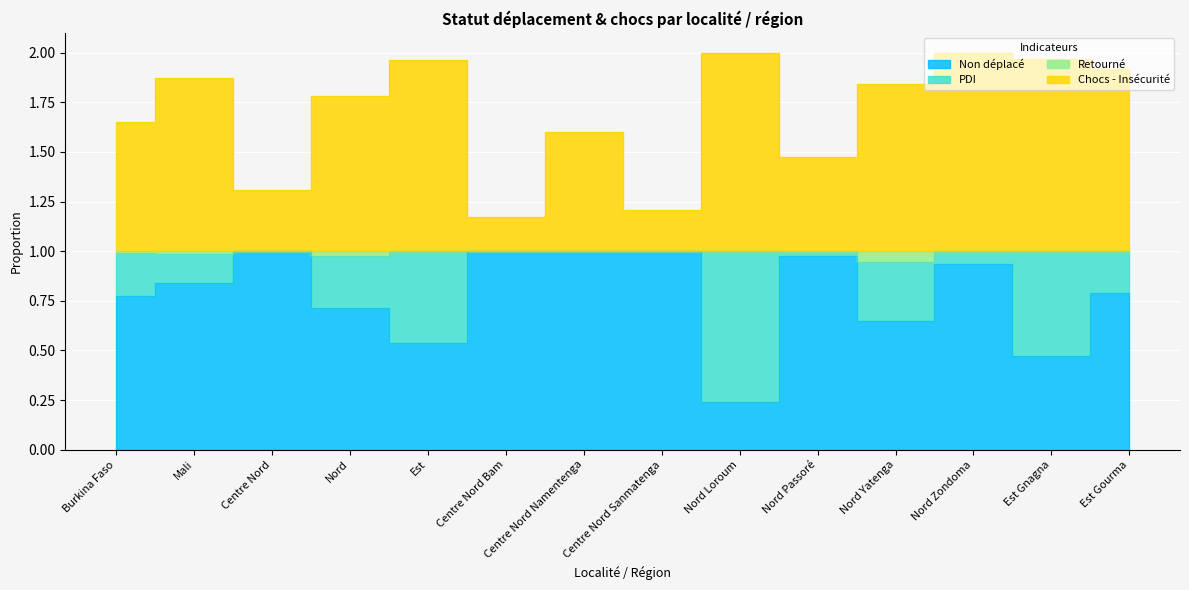

What is the sum of the Non déplacé values at Burkina Faso and Centre Nord Namentenga?

1.8